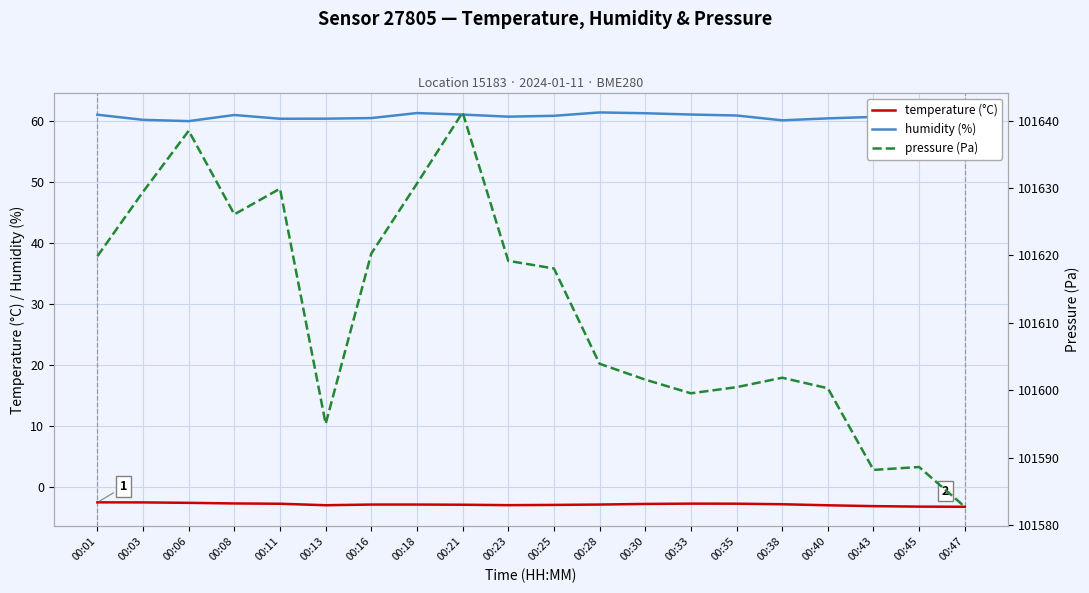

How many lines are shown in the chart?

3